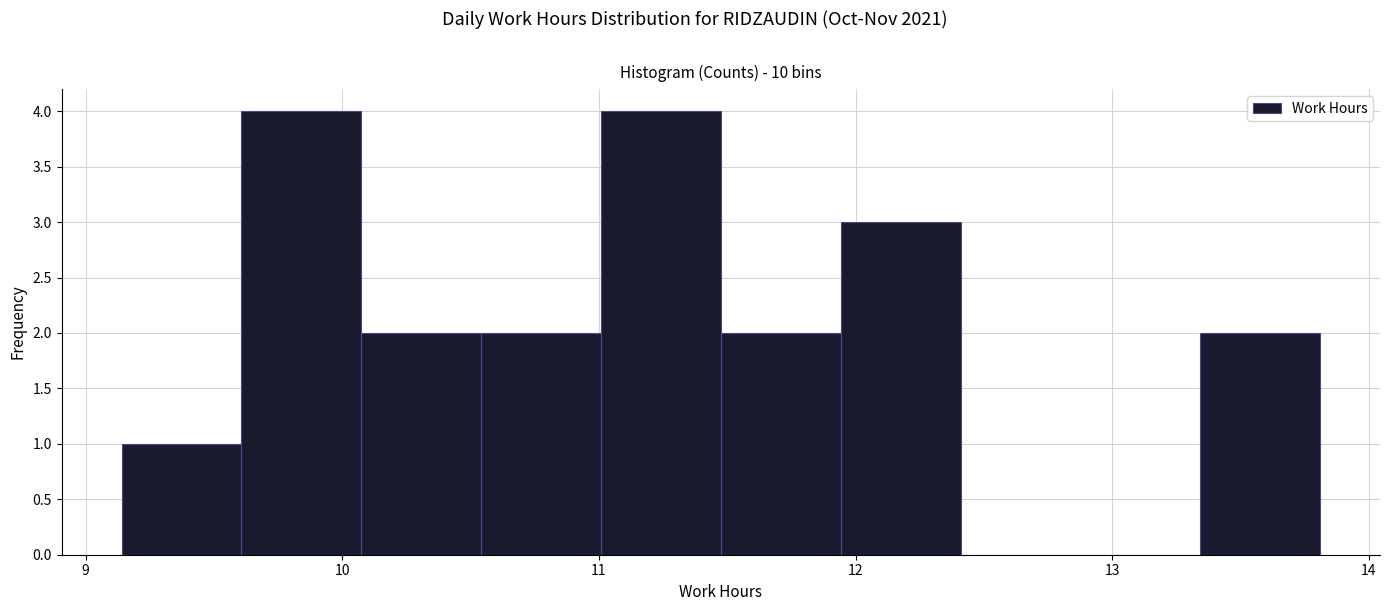

Reading left to right, transcribe this chart: for each bar, give the range it covers on the x-axis and its height. Neither the bar edges nor the heights are printed on the chart, so give them approximately, as read against the axes.

9.1 to 9.6: 1
9.6 to 10.1: 4
10.1 to 10.5: 2
10.5 to 11.0: 2
11.0 to 11.5: 4
11.5 to 11.9: 2
11.9 to 12.4: 3
12.4 to 12.9: 0
12.9 to 13.3: 0
13.3 to 13.8: 2